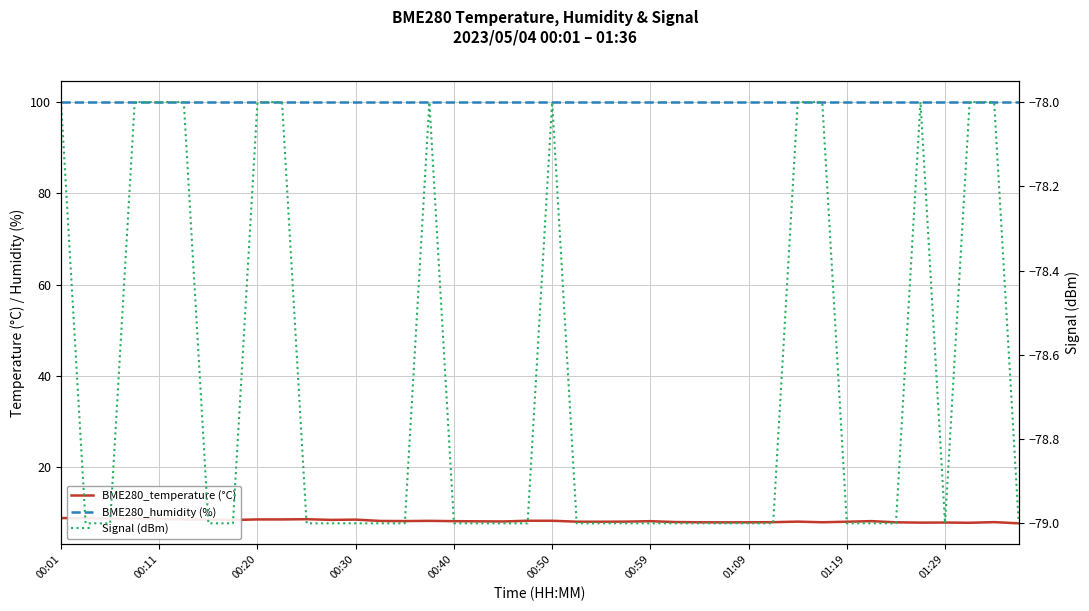

The value of BME280_humidity (%) at 19 is 176.5. True or false?

False